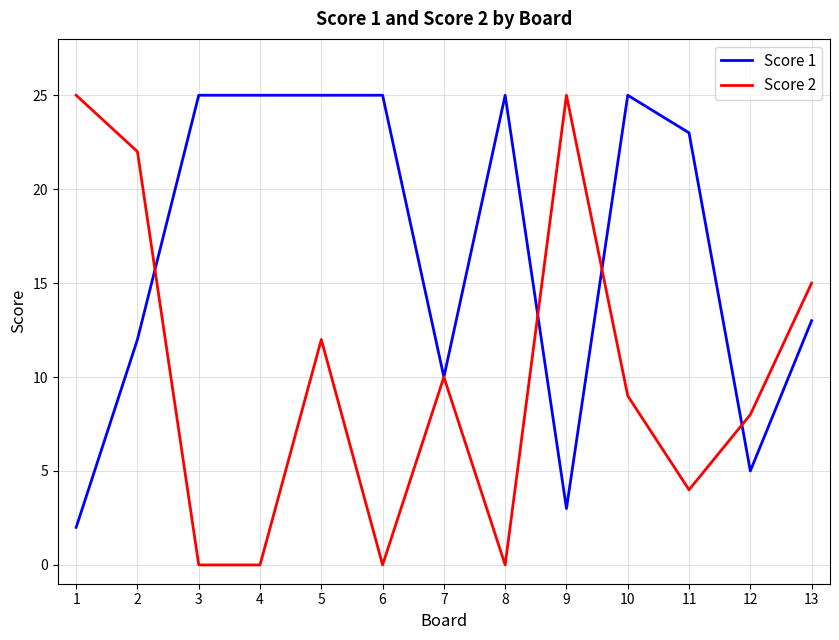

At 6, list the series in order from largest to smallest.

Score 1, Score 2